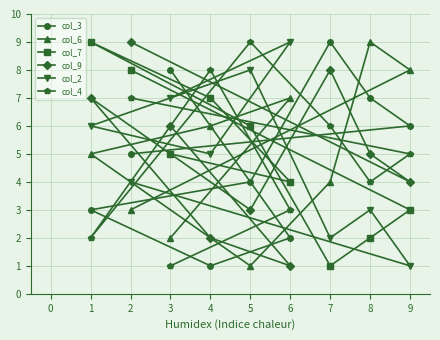

After their last crossing, which series has the higher values: col_7 or col_9?

col_9